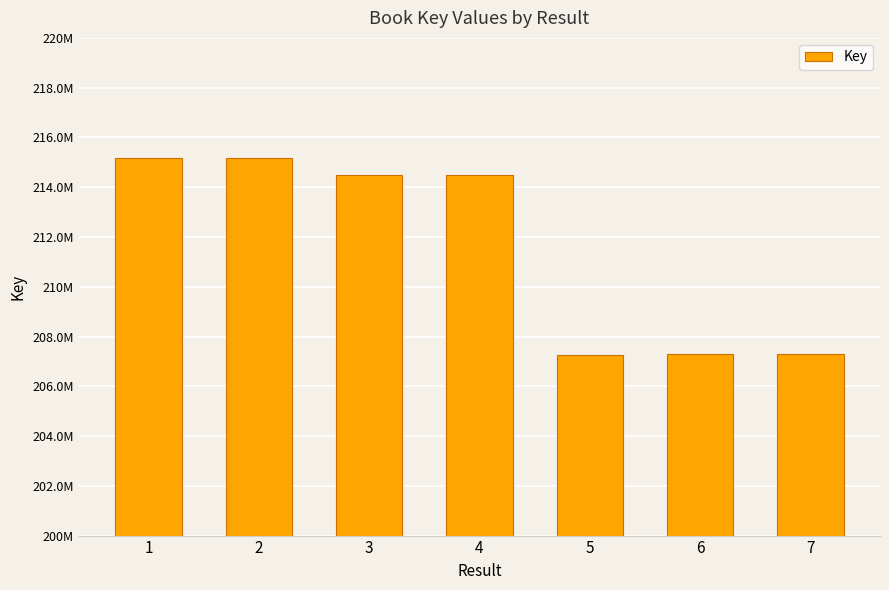

Between 3 and 2, which is larger?

2